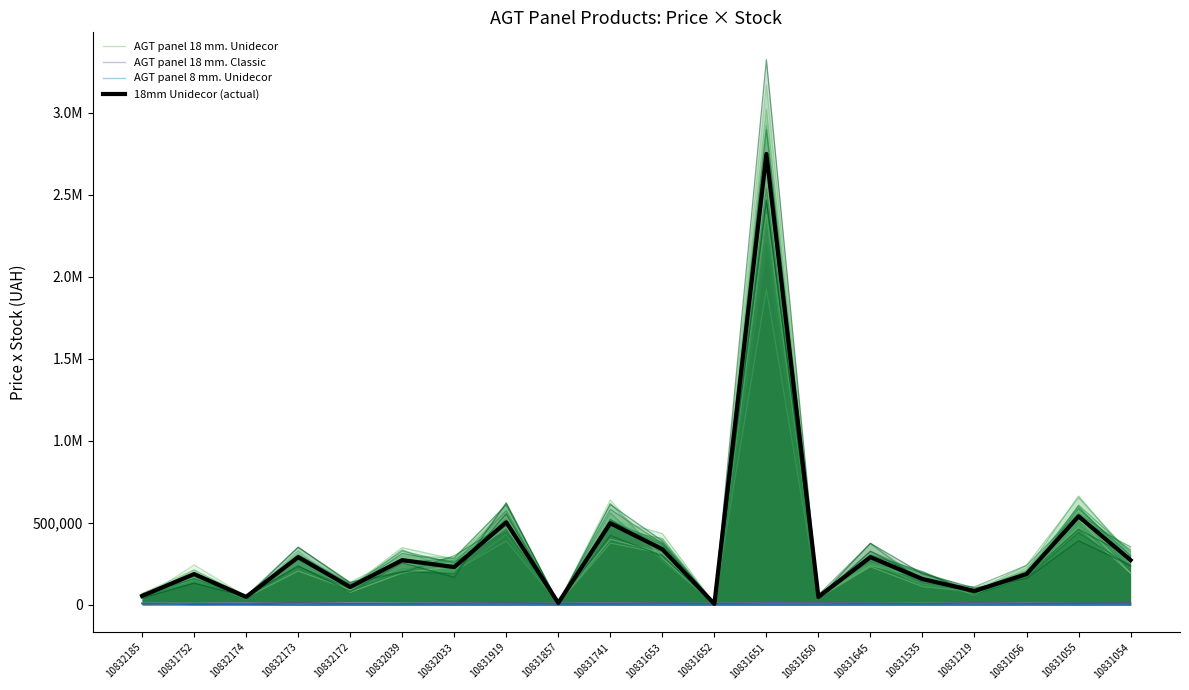

What is the sum of the AGT panel 18 mm. Classic values at 10832185 and 10832174?

21848.4